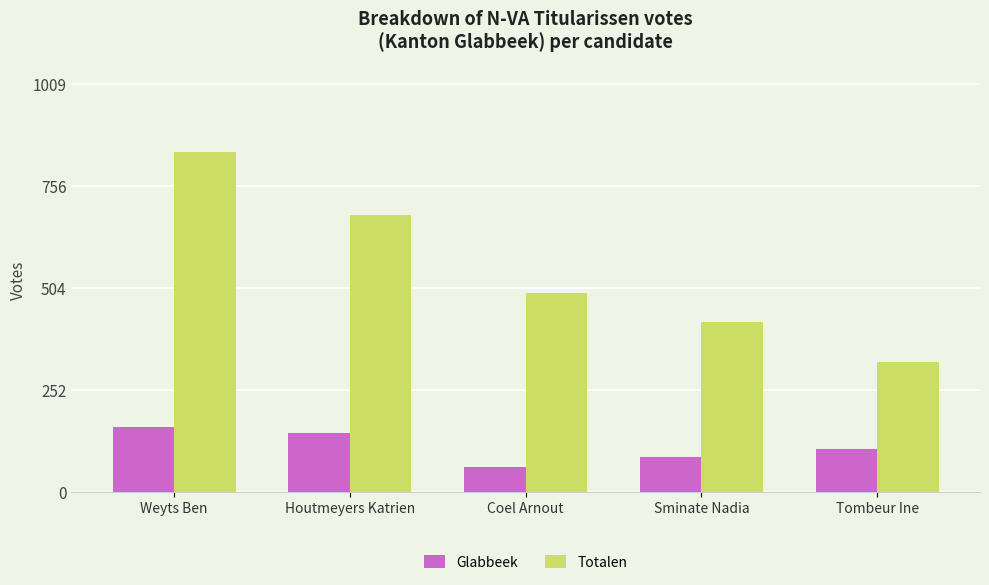

Reading left to right, extract all data points from this chart.

Glabbeek: 161	145	61	86	106
Totalen: 841	686	491	421	322